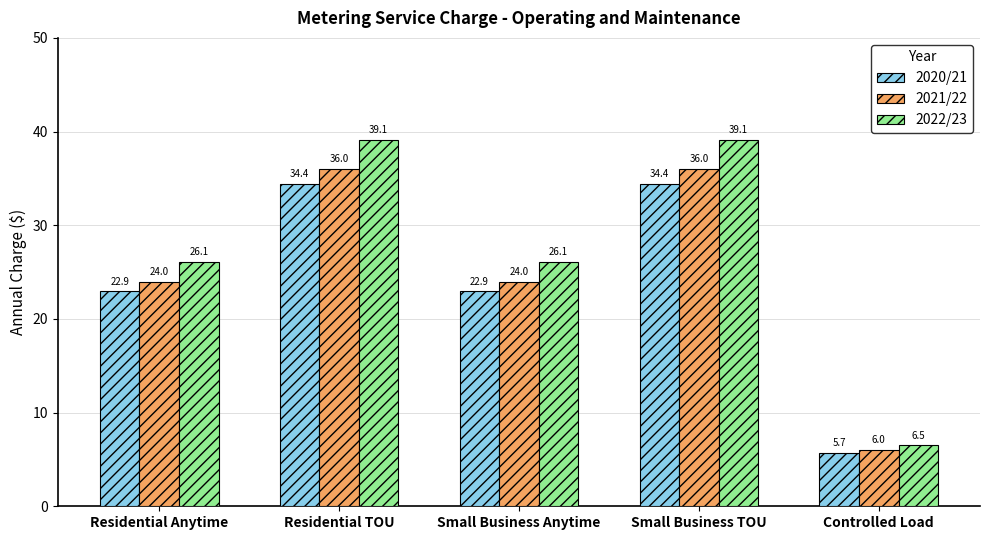

What is the label of the 5th bar from the left?

Controlled Load